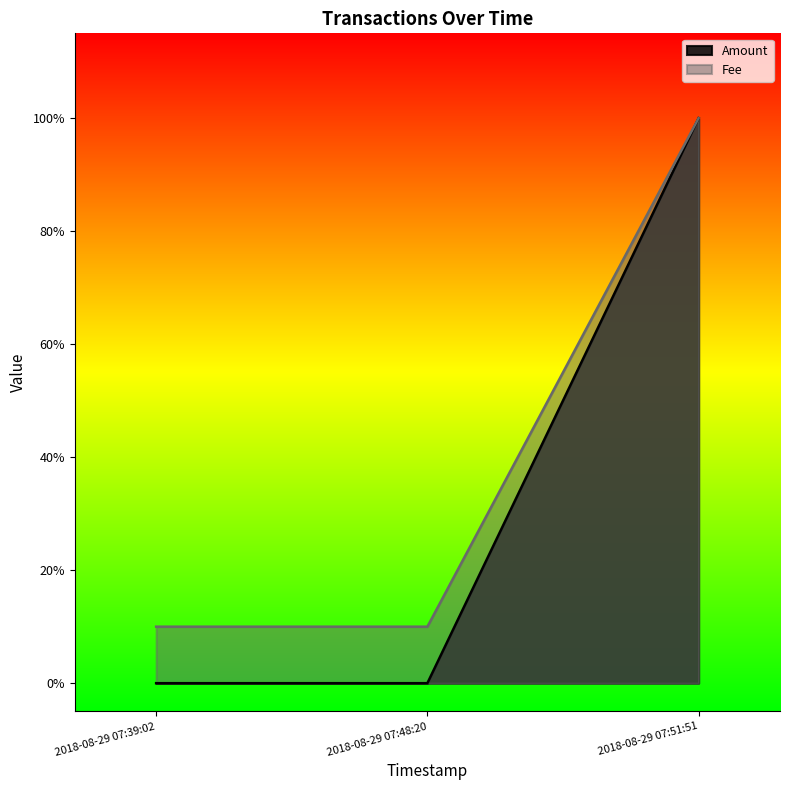

Between 2018-08-29 07:39:02 and 2018-08-29 07:48:20, which is larger?

2018-08-29 07:39:02